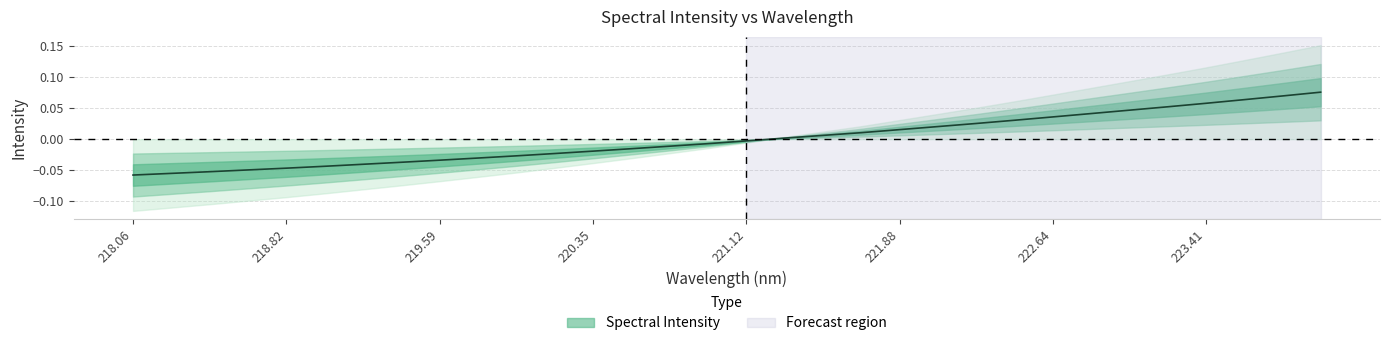

List the labels in order of value, largest first.

223.9802, 223.7895, 223.5987, 223.408, 223.2172, 223.0264, 222.8355, 222.6447, 222.4538, 222.263, 222.0721, 221.8812, 221.6902, 221.4993, 221.3083, 221.1174, 220.9264, 220.7354, 220.5444, 220.3533, 220.1623, 219.9712, 219.7801, 219.589, 219.3979, 219.2067, 219.0156, 218.8244, 218.6332, 218.442, 218.2508, 218.0596